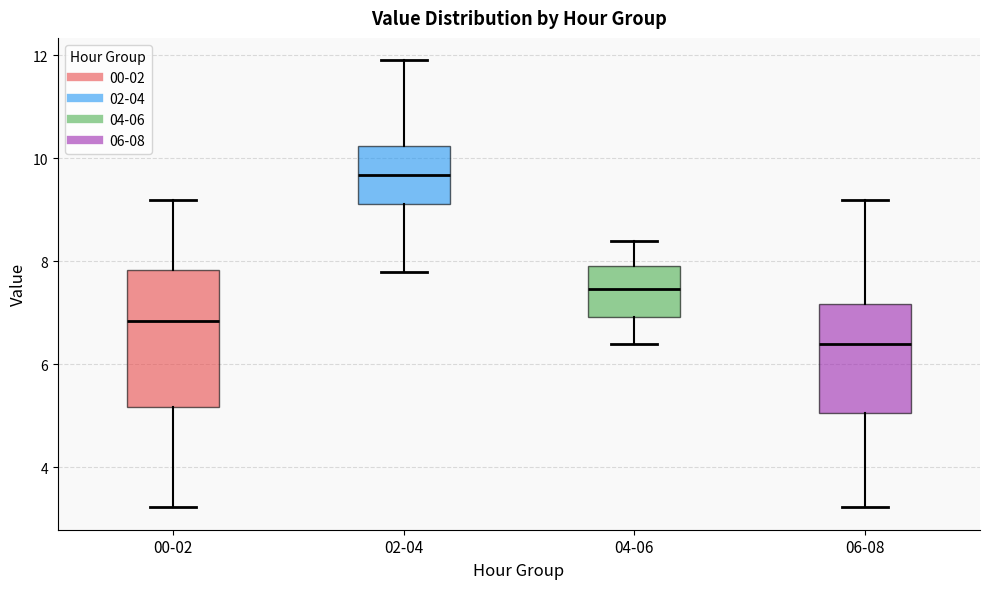

Reading left to right, read every box against the y-axis: the position of its median line, the range the box covers, and the ends of its whiskers. The values are not printed on the chart, so give them approximately, as read against the axis.

00-02: median 6.8, box 5.2 to 7.8, whiskers 3.2 to 9.2
02-04: median 9.6, box 9.2 to 10.2, whiskers 7.8 to 12.0
04-06: median 7.4, box 7.0 to 8.0, whiskers 6.4 to 8.4
06-08: median 6.4, box 5.0 to 7.2, whiskers 3.2 to 9.2